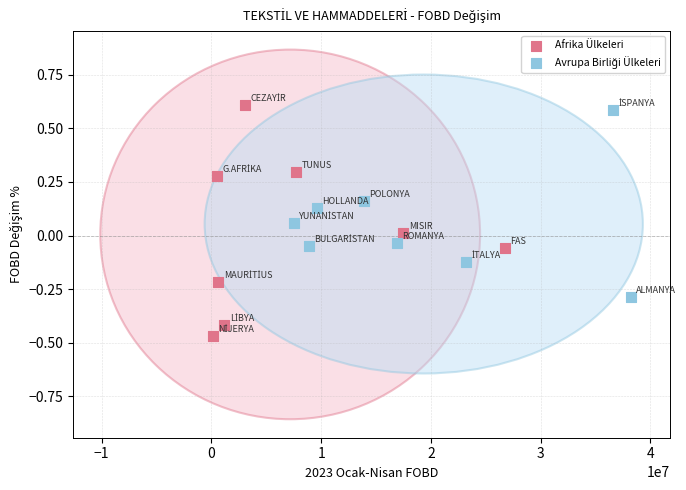

Which series contains the lowest Y value?

Afrika Ülkeleri